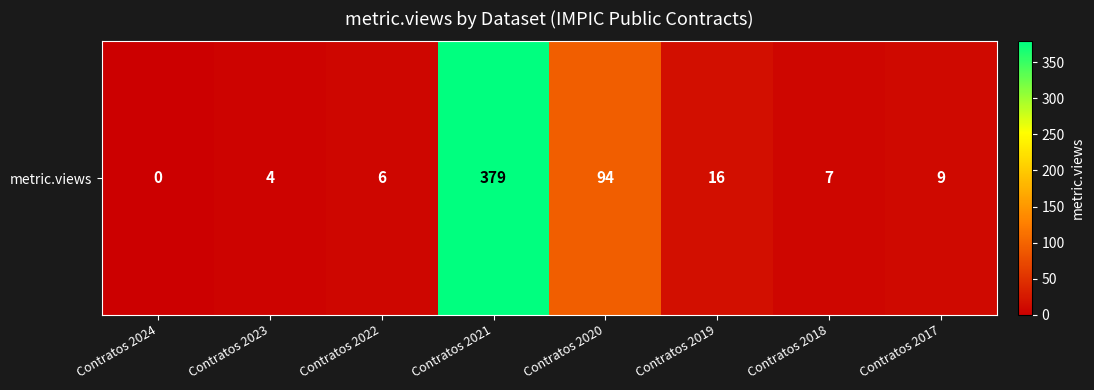

The value at Contratos 2024 is 0. True or false?

True